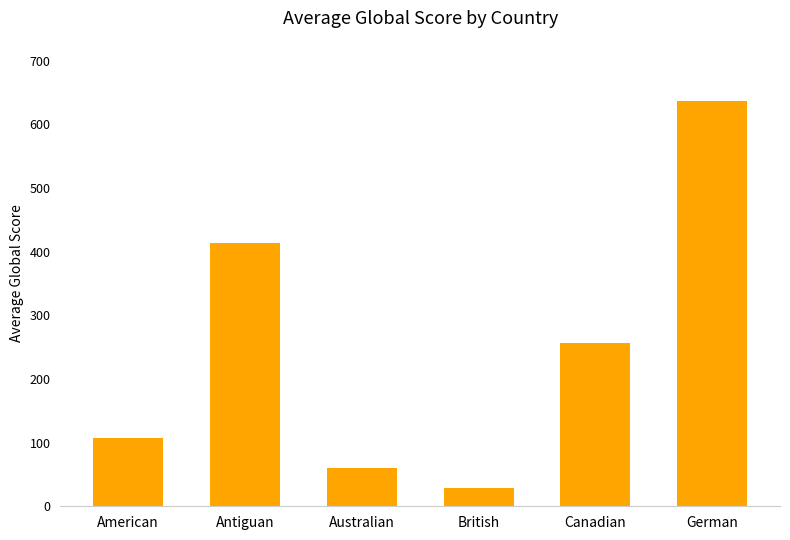

True or false: the data shows 414 at Antiguan.

True